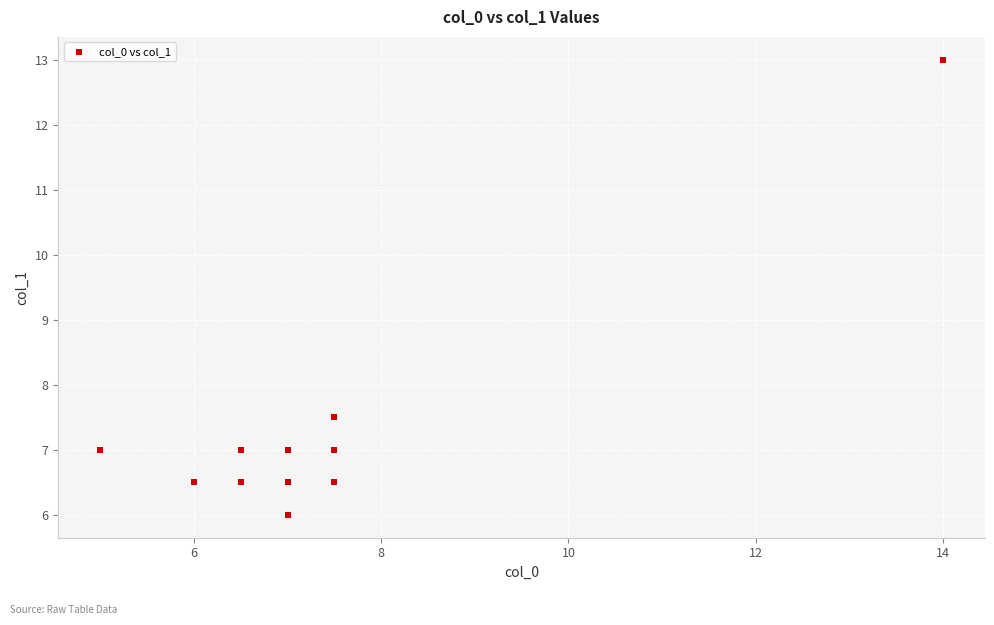

What Y value in the scatter plot is closest to 9?

7.5